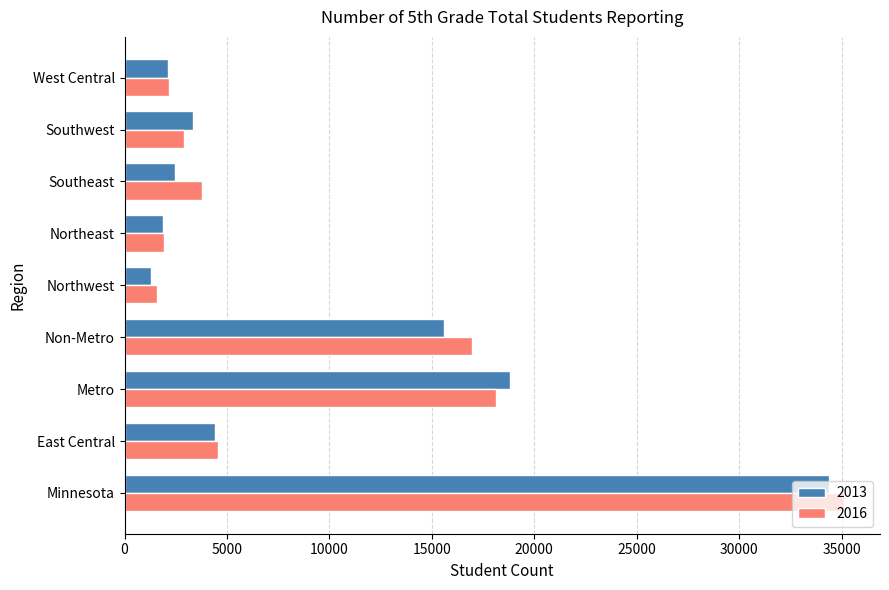

Is it true that 2016 equals 16981 at Non-Metro?

True